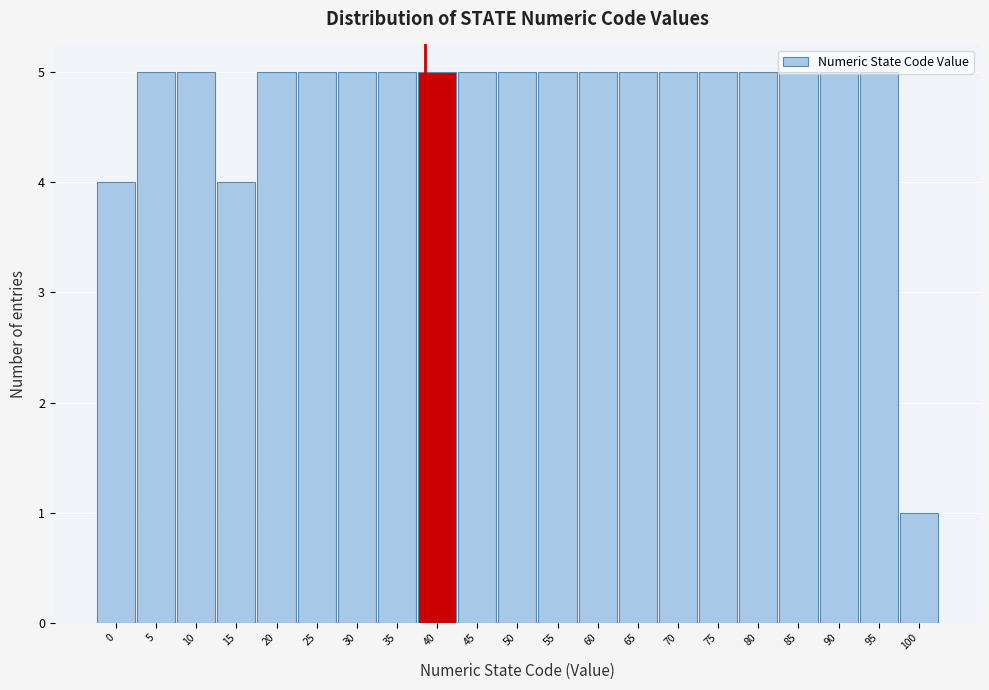

Which category has the lowest value across all series?

100